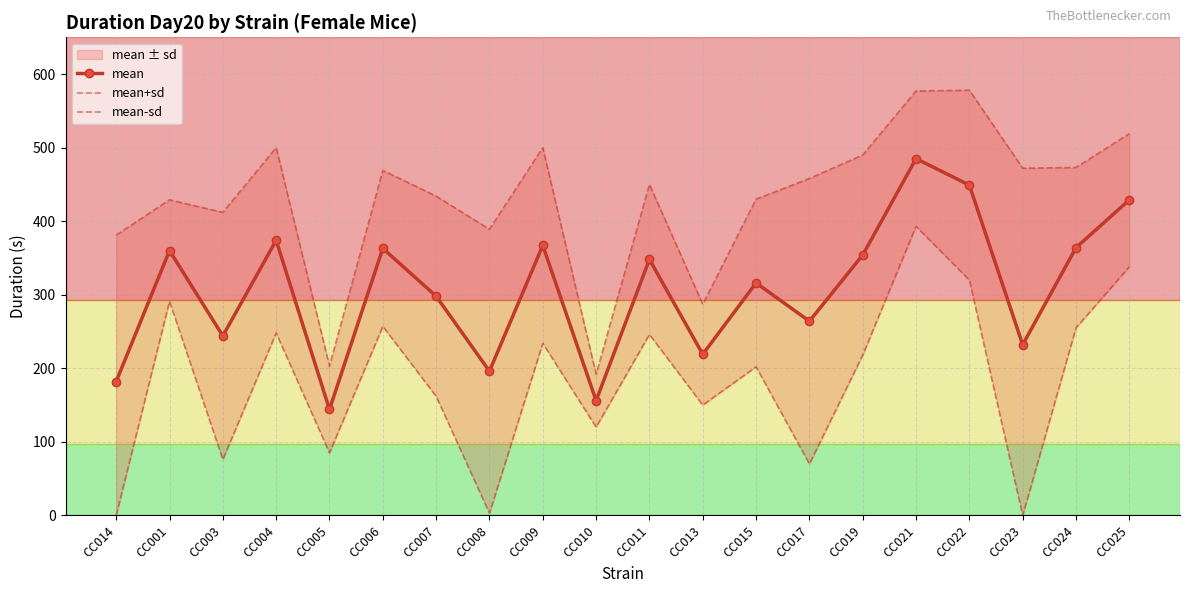

True or false: mean-sd has more than 0 points higher than both neighbors.

True